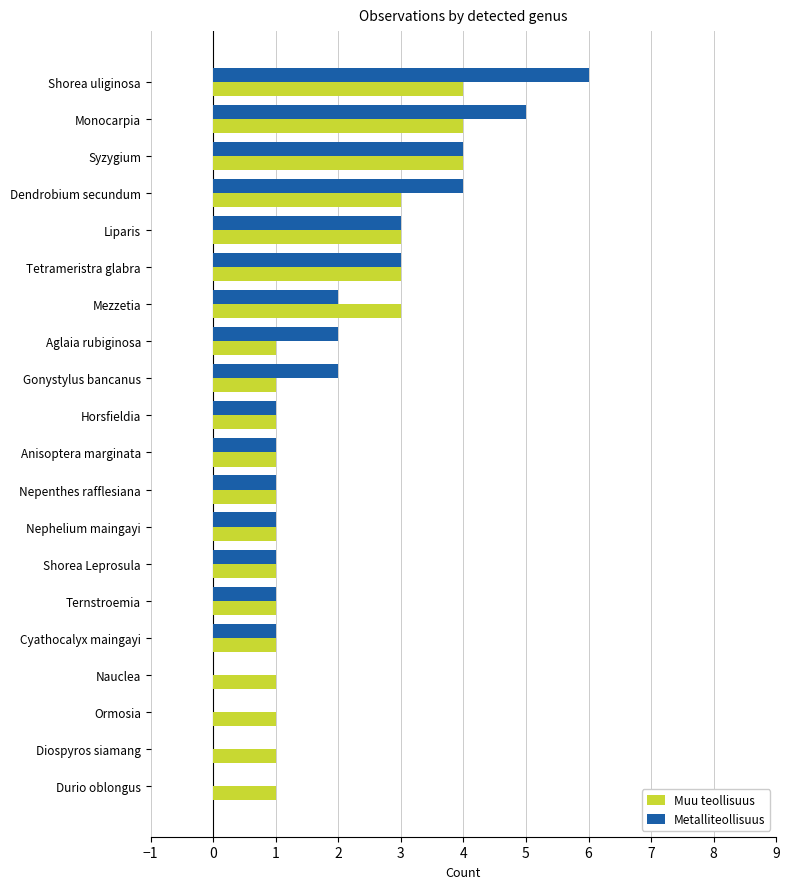

What is the maximum value for Muu teollisuus?

4